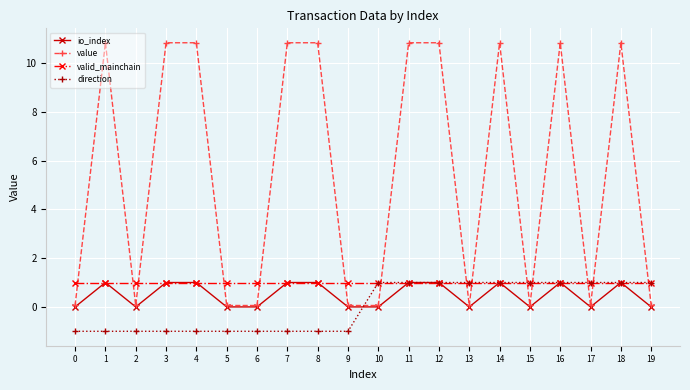

What is the value of the direction point at the 5th from the left?

-1.0